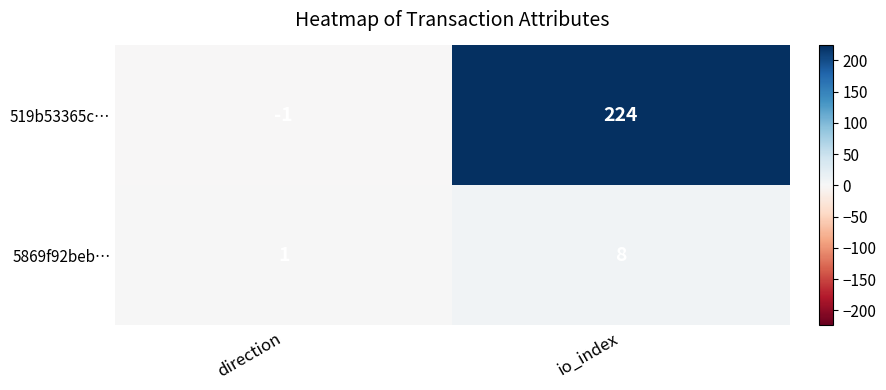

How many values in the 519b53365c… series are below 224?

1